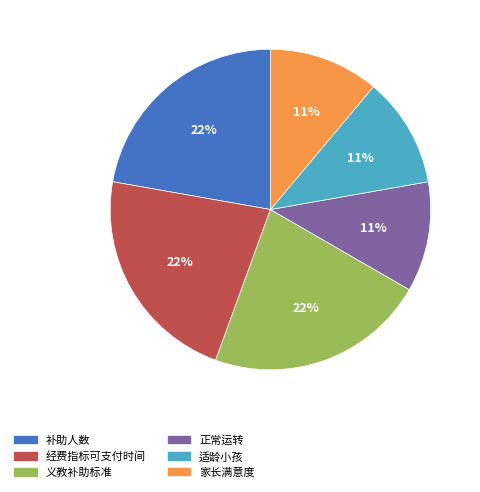

Is the sum of 义教补助标准 and 补助人数 greater than half?

No